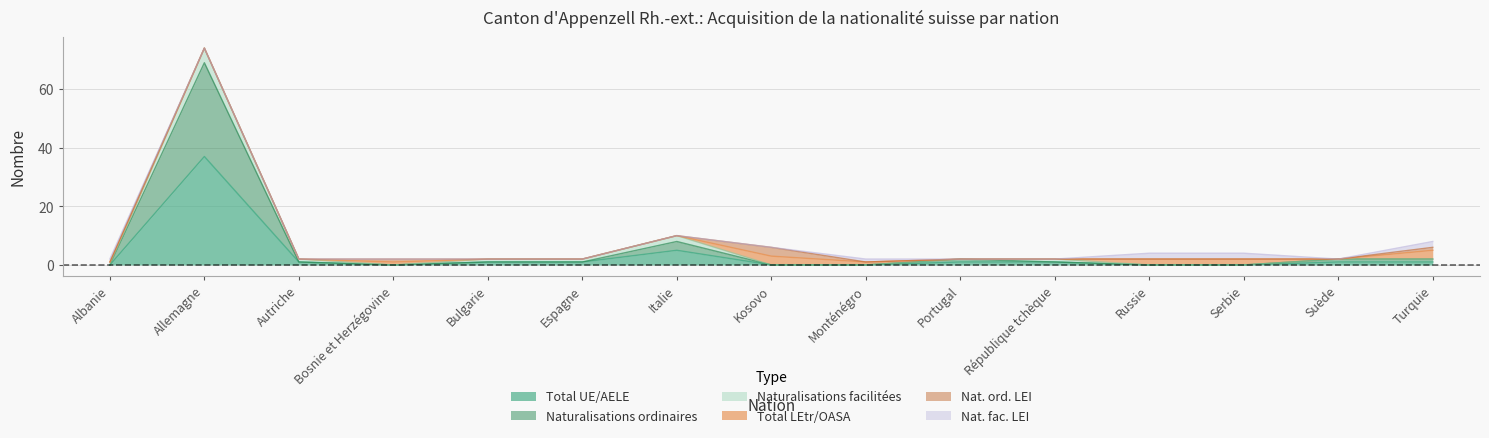

At how many categories does at least one series exceed 16?

1